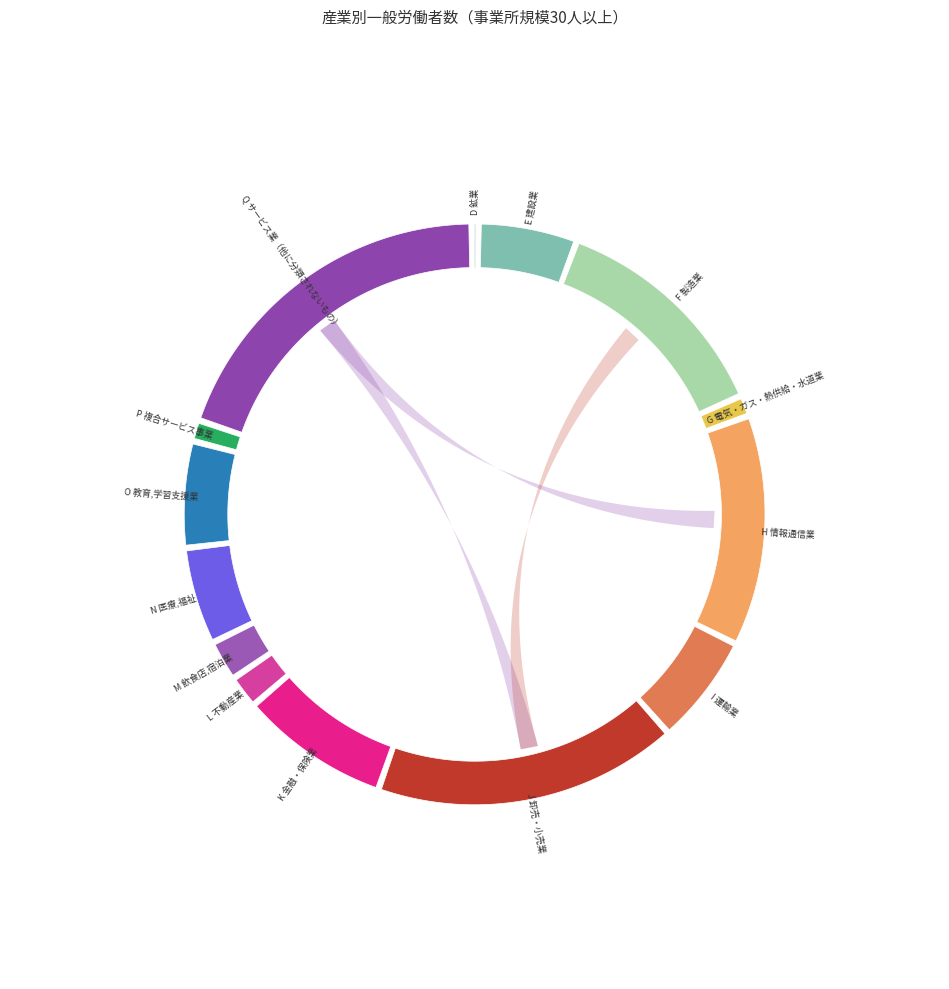

True or false: D 鉱業 accounts for 1% of the total.

False